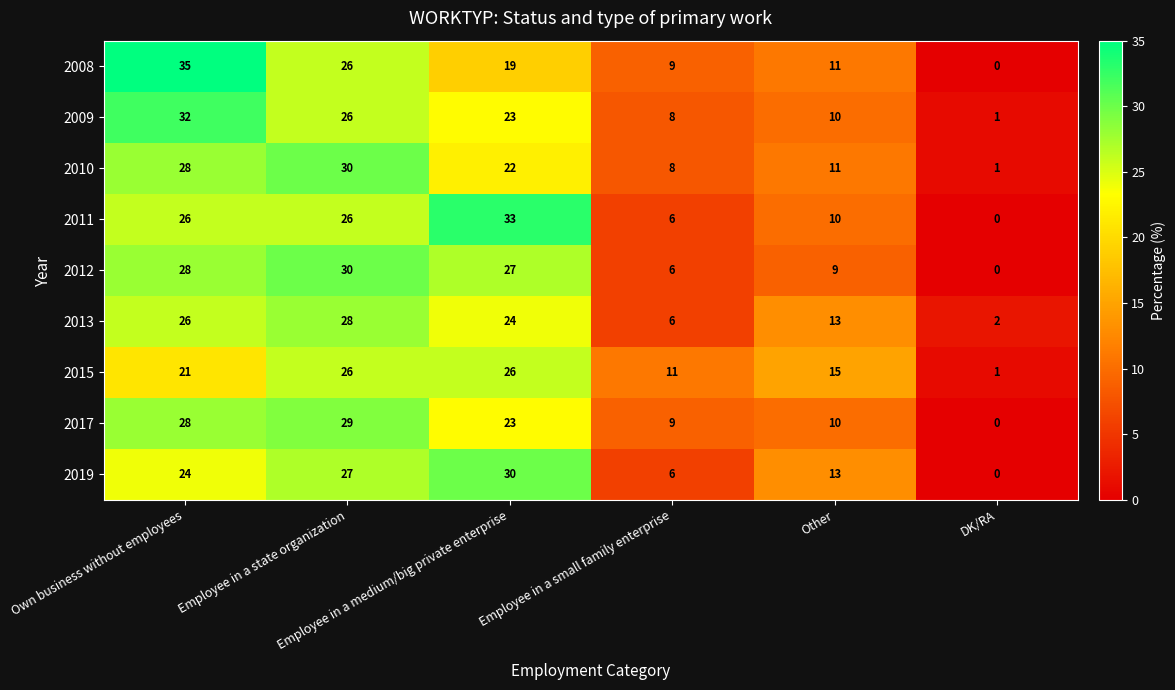

What is the spread (max minus min) of values at Employee in a medium/big private enterprise?

14